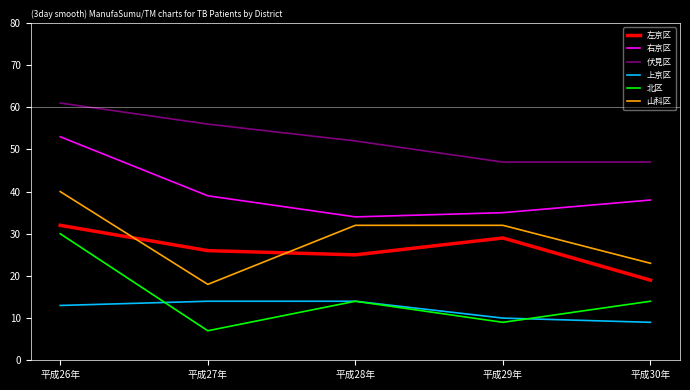

At which label does 北区 reach its peak?

平成26年